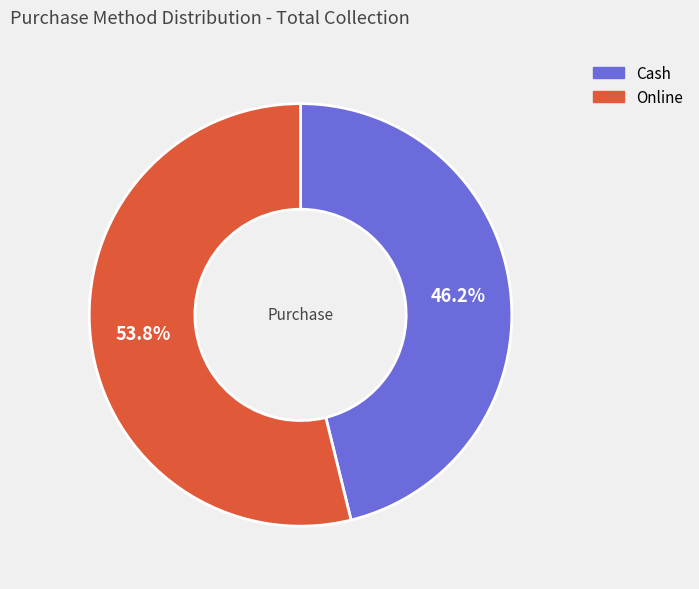

What percentage is the Cash slice, to the nearest percent?

46%